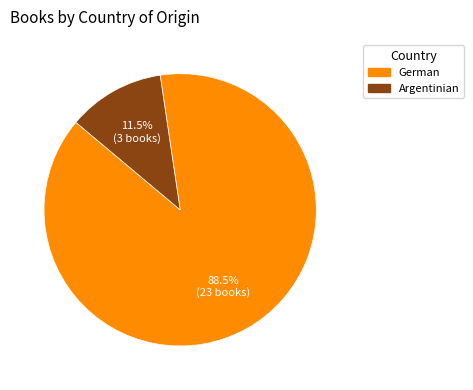

To the nearest percent, what is the difference between the German and Argentinian slice percentages?

77%